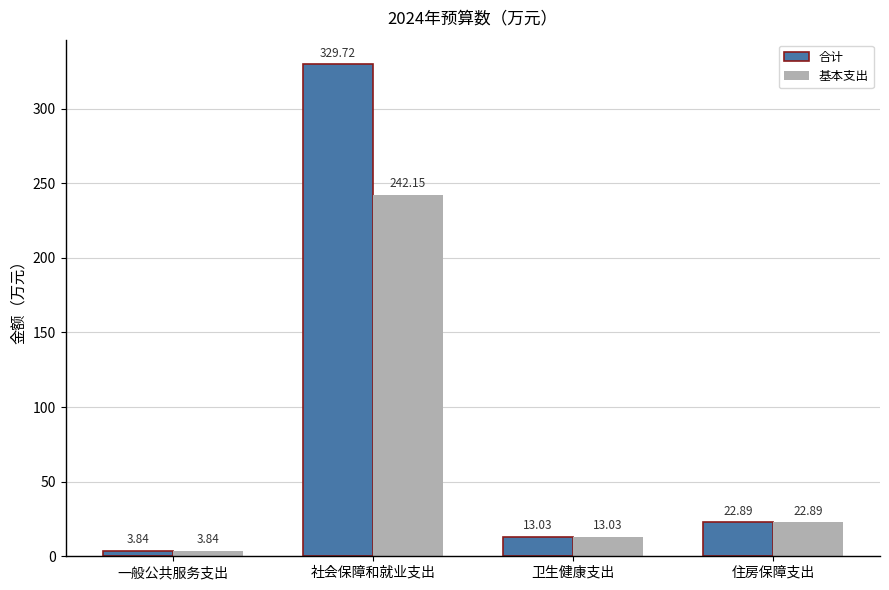

List the series in order of their overall mean, lowest first.

基本支出, 合计